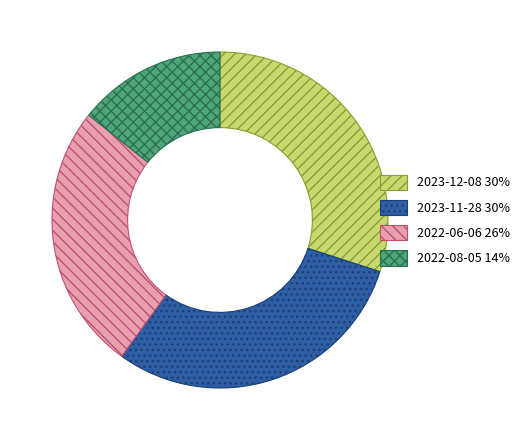

Combined, do 2023-12-08 30% and 2023-11-28 30% account for over 50%?

Yes